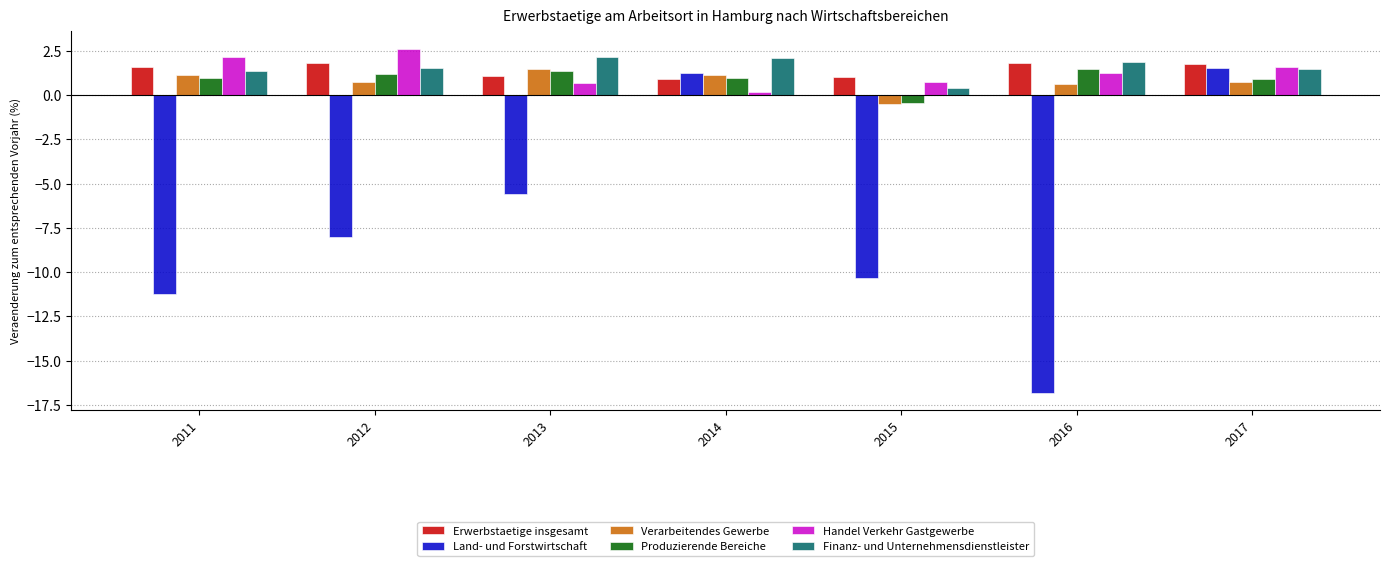

How many groups of bars are there?

7